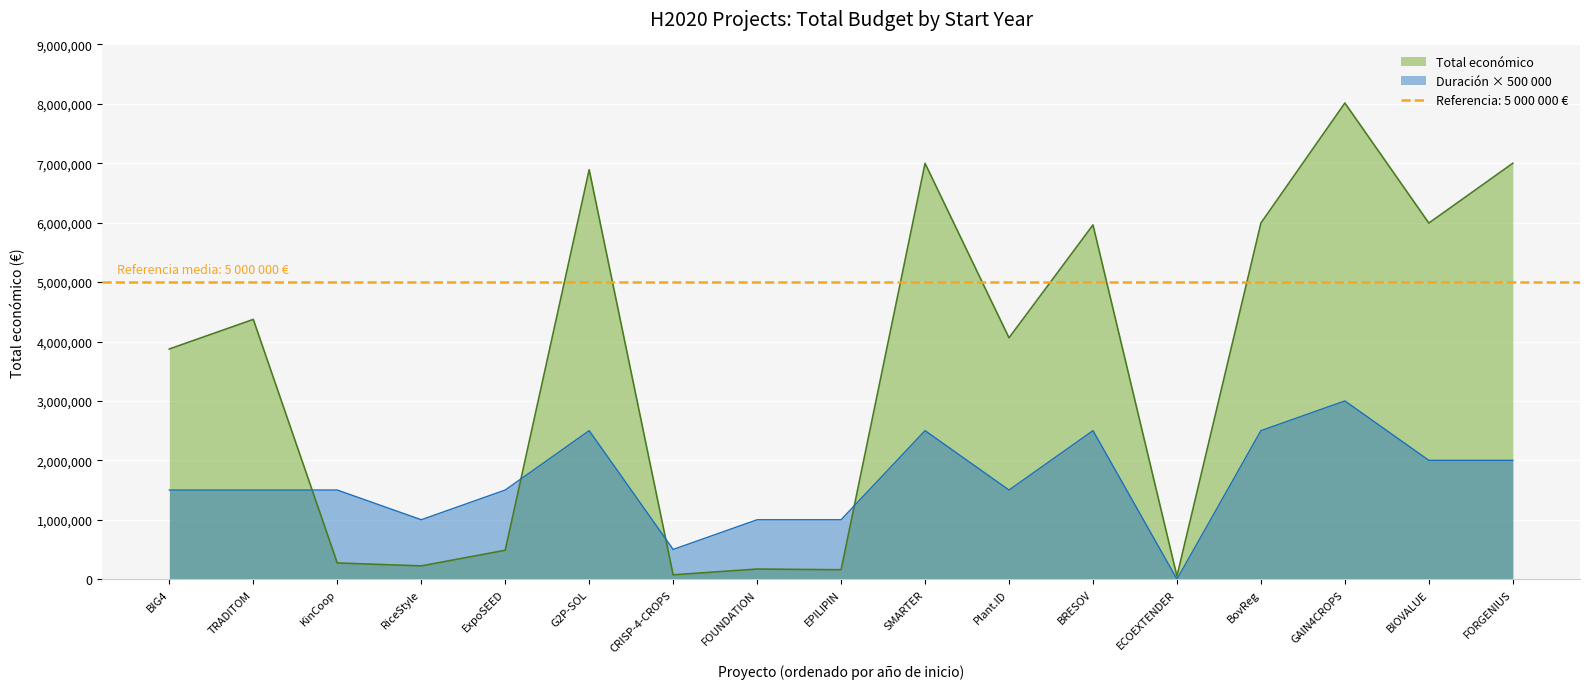

The Duración × 500 000 series shows 2348601 at ExpoSEED. True or false?

False